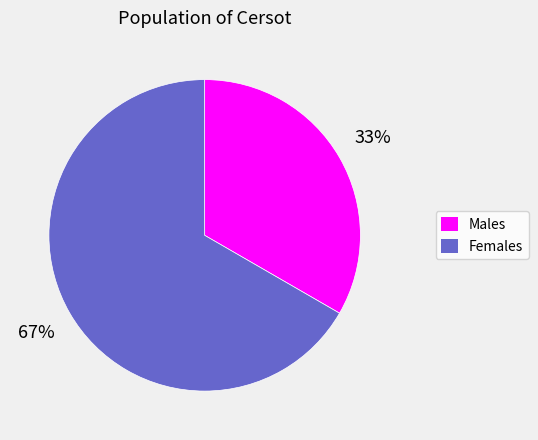

Which category has the smallest portion of the pie?

Males